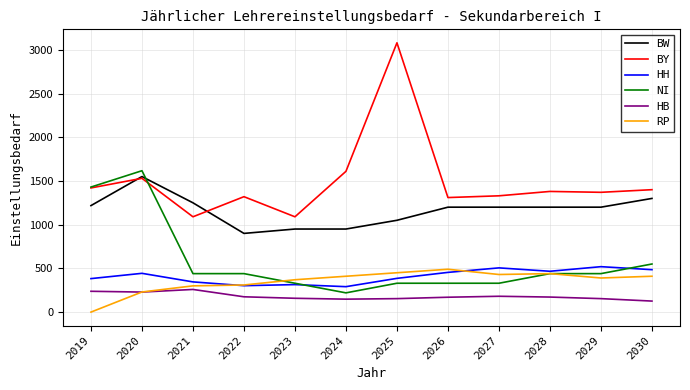

What is the lowest value of the HB series?

126.0